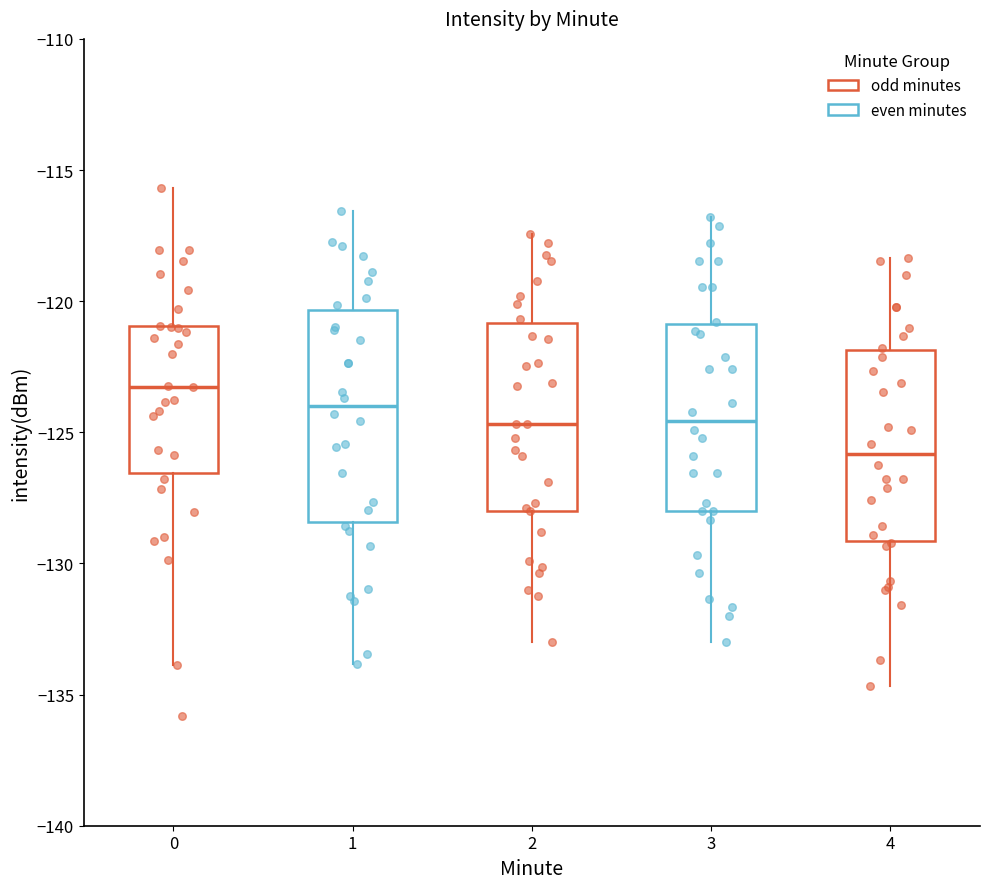

Which box is the tallest, from its lower edge to its upper edge?

1